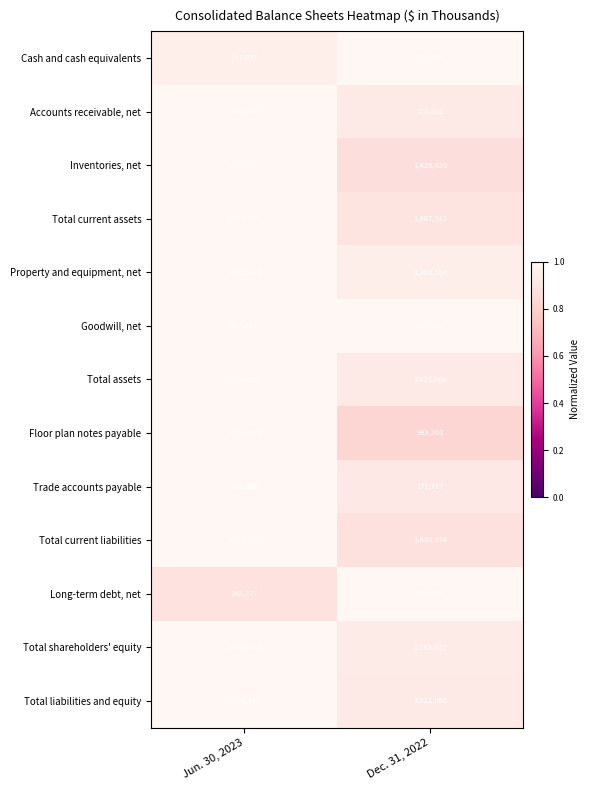

What is the spread (max minus min) of values at Dec. 31, 2022?

3649349